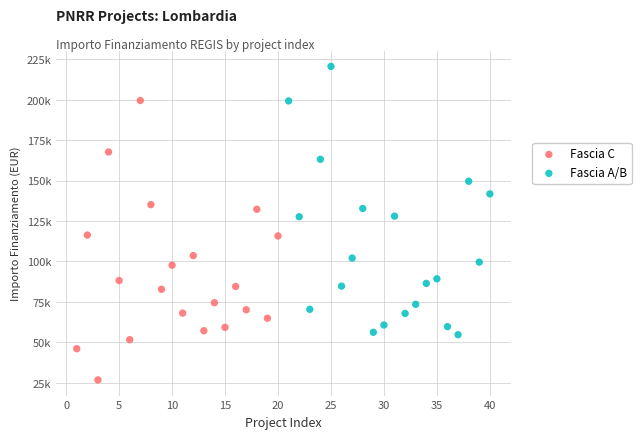

Which series contains the lowest Y value?

Fascia C